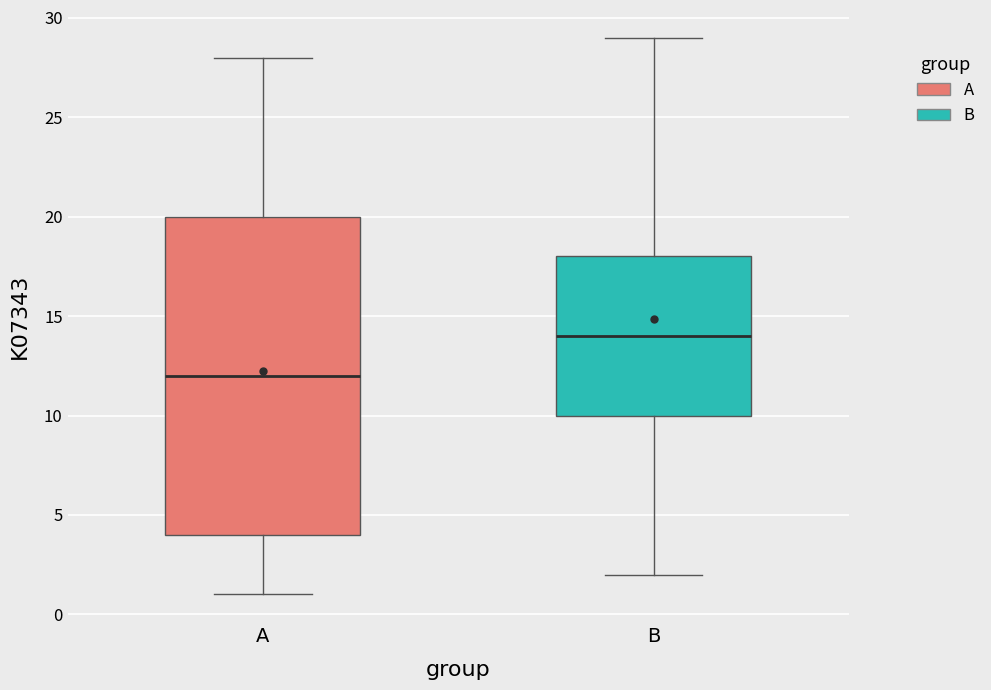

Which box's median line is the lowest?

A